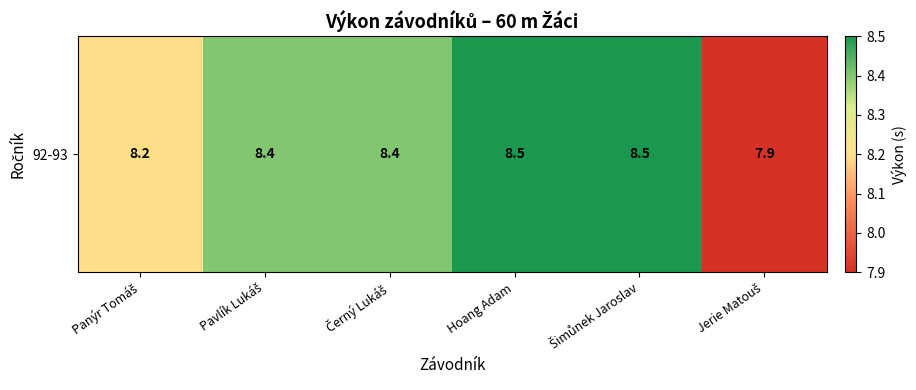

List the labels in order of value, largest first.

Hoang Adam, Šimůnek Jaroslav, Pavlík Lukáš, Černý Lukáš, Panýr Tomáš, Jerie Matouš